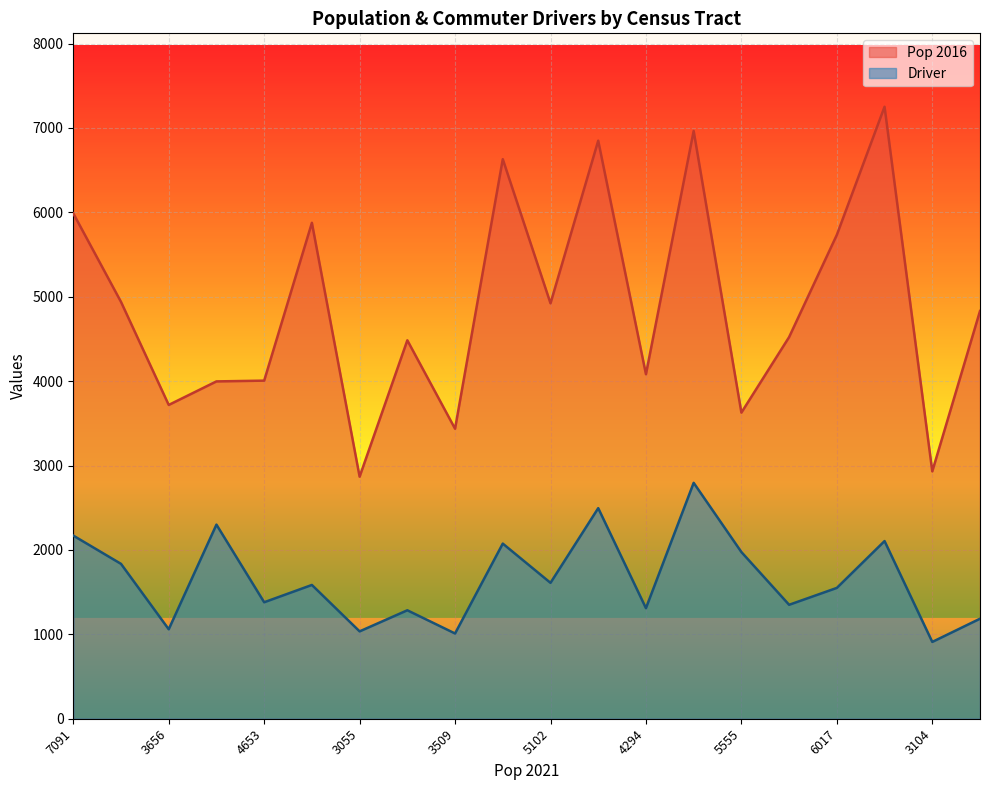

What is the minimum value shown in the chart?

910